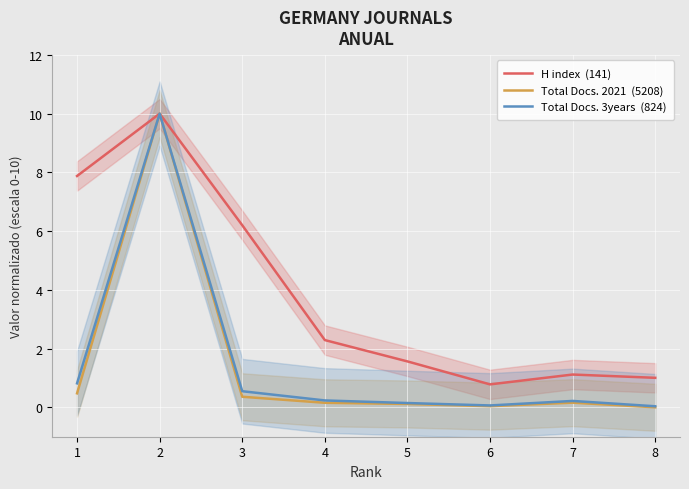

True or false: H index  (141) and Total Docs. 2021  (5208) intersect in this chart.

False